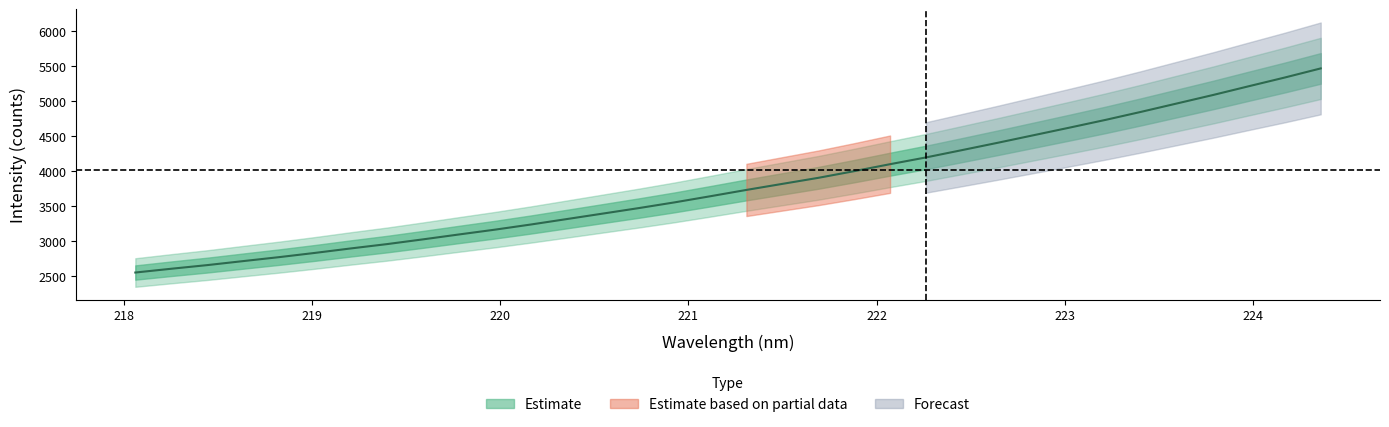

What is the value of the 5th point from the left?

2772.7